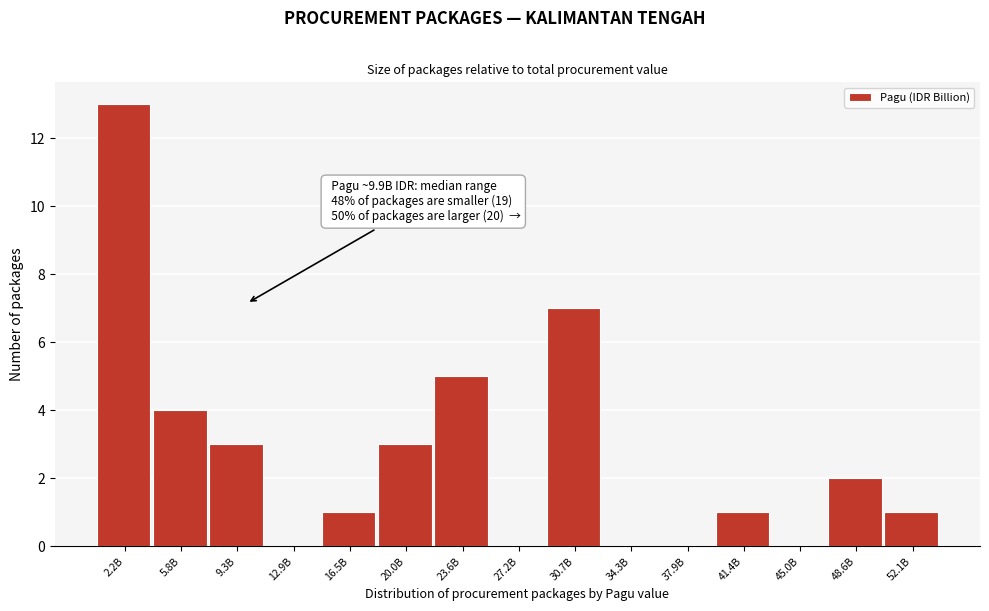

Reading left to right, what are all the values shown in this chart?

2.2B=13	5.8B=4	9.3B=3	12.9B=0	16.5B=1	20.0B=3	23.6B=5	27.2B=0	30.7B=7	34.3B=0	37.9B=0	41.4B=1	45.0B=0	48.6B=2	52.1B=1